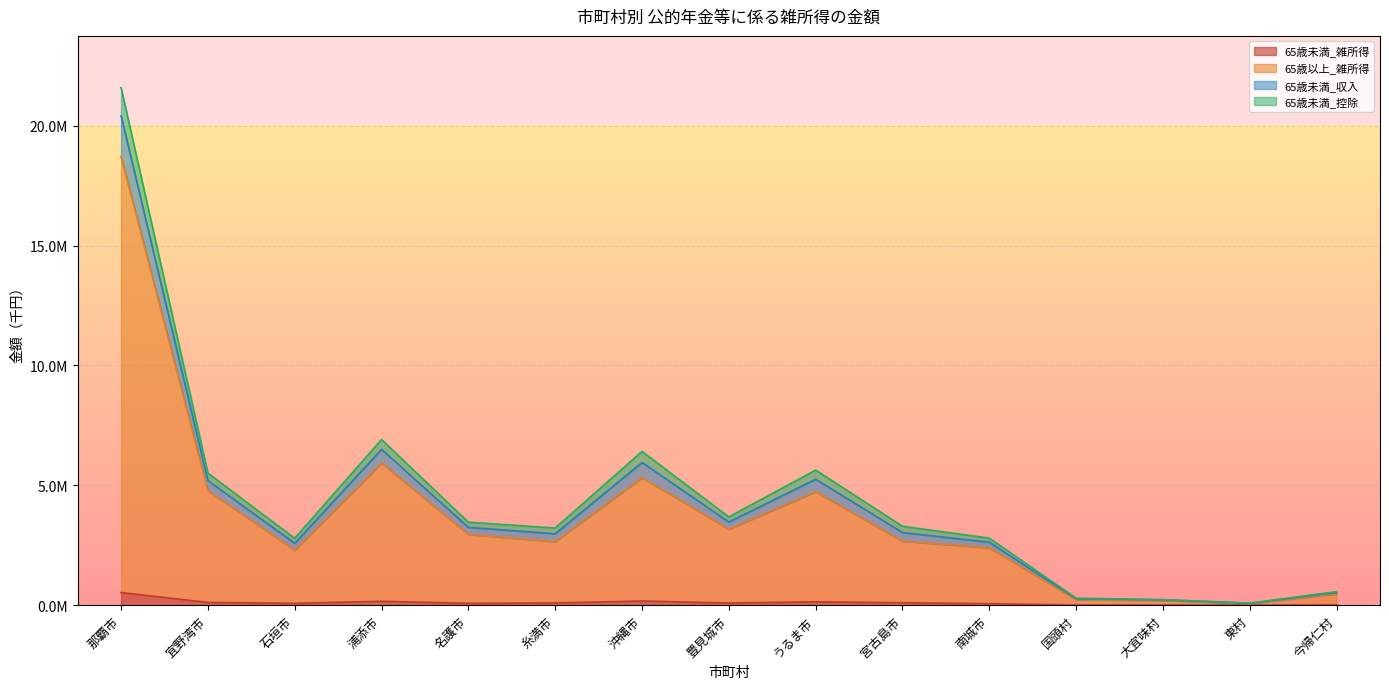

What are all the series names shown in the legend?

65歳未満_雑所得, 65歳以上_雑所得, 65歳未満_収入, 65歳未満_控除